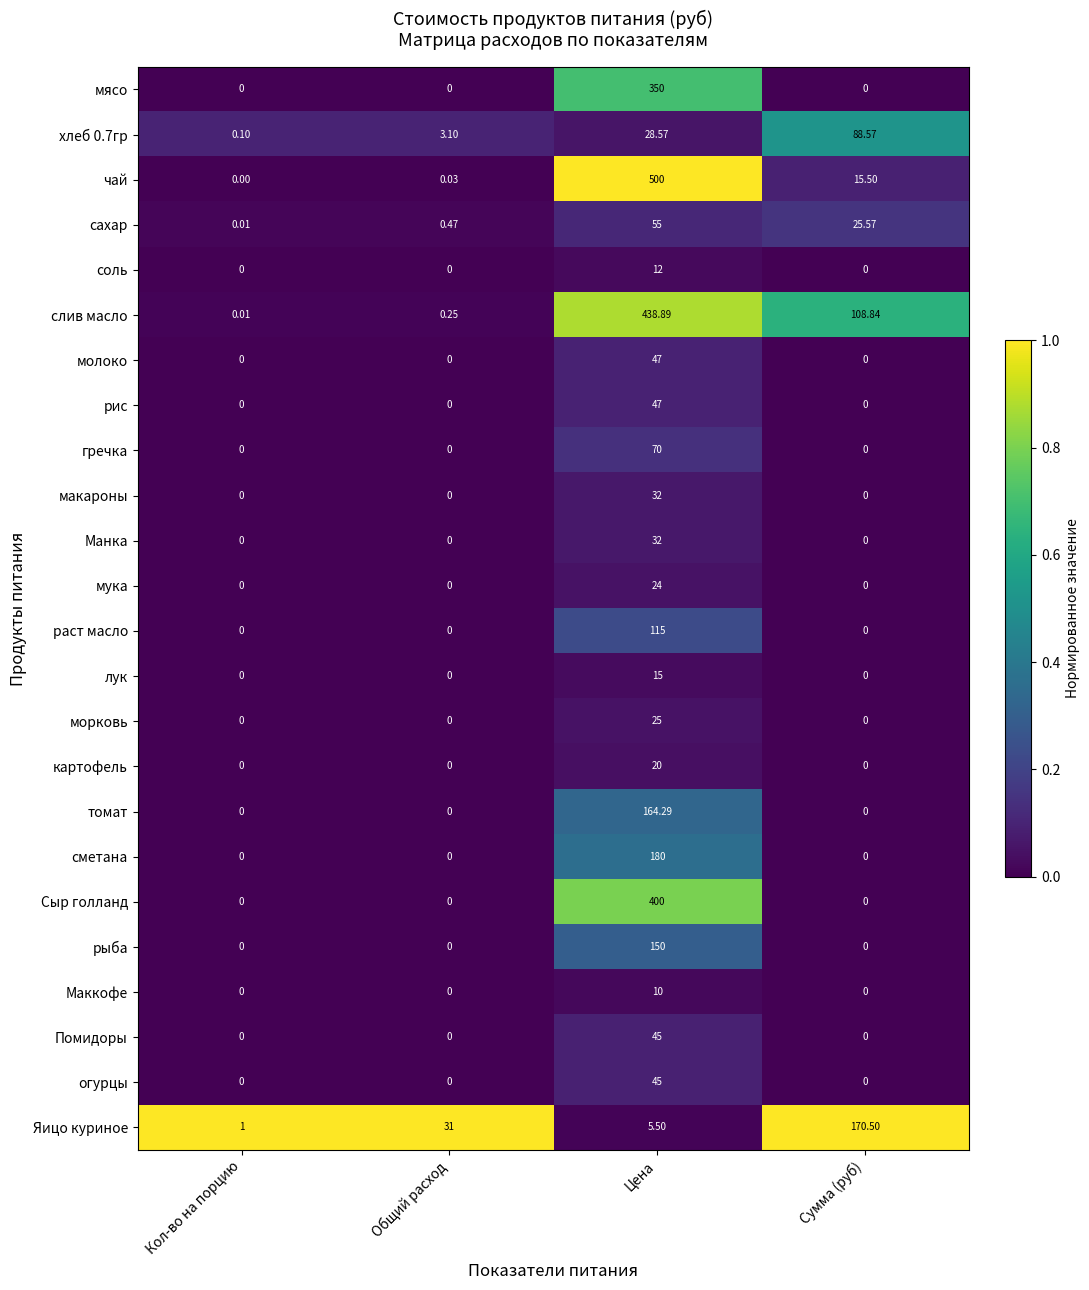

Which series changed the most between Цена and Сумма (руб)?

чай